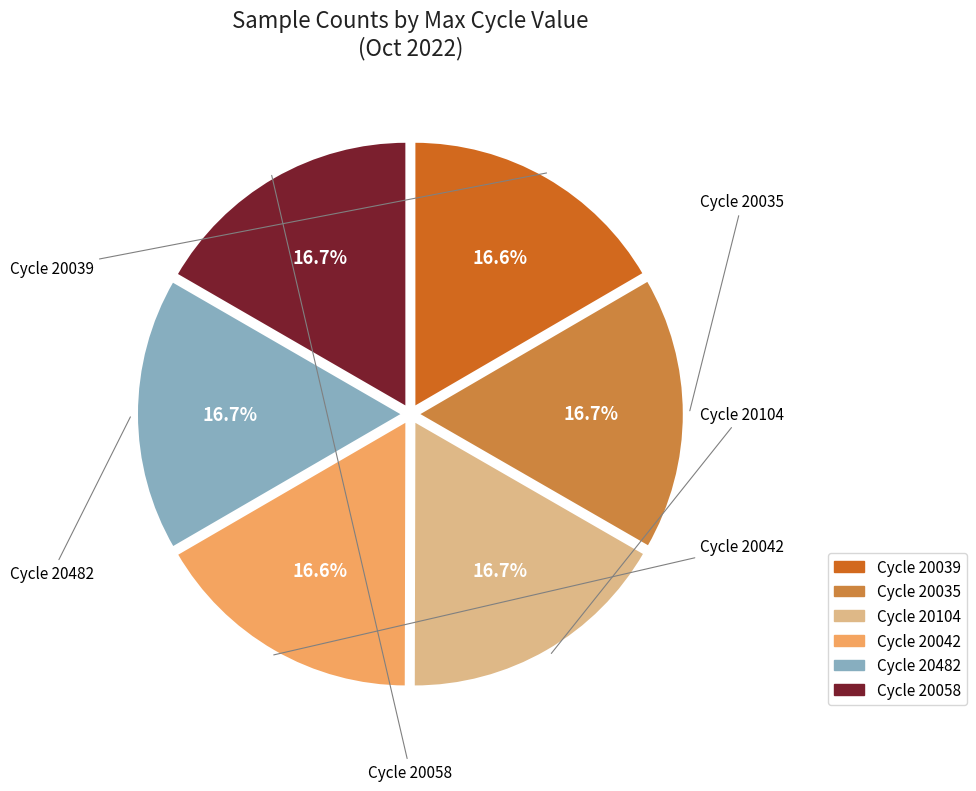

How many slices are in this pie chart?

6